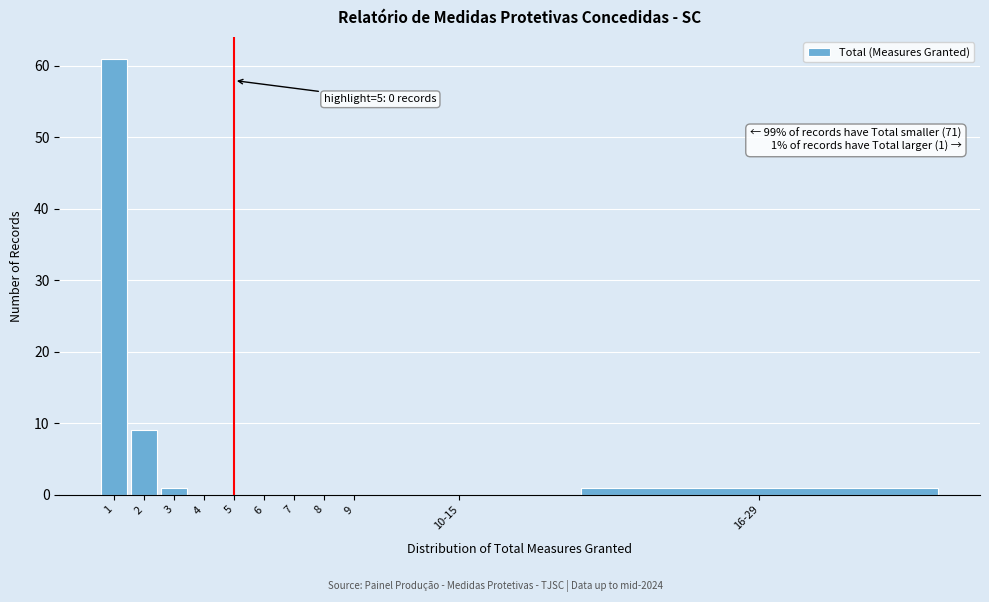

Reading left to right, extract all data points from this chart.

1=61	2=9	3=1	4=0	5=0	6=0	7=0	8=0	9=0	10-15=0	16-29=1